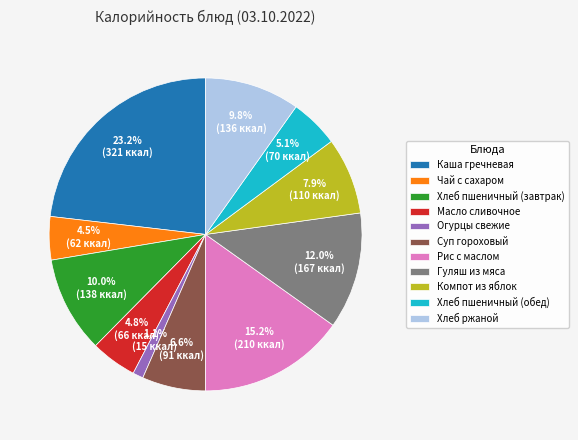

Which slice is the smallest?

Огурцы свежие